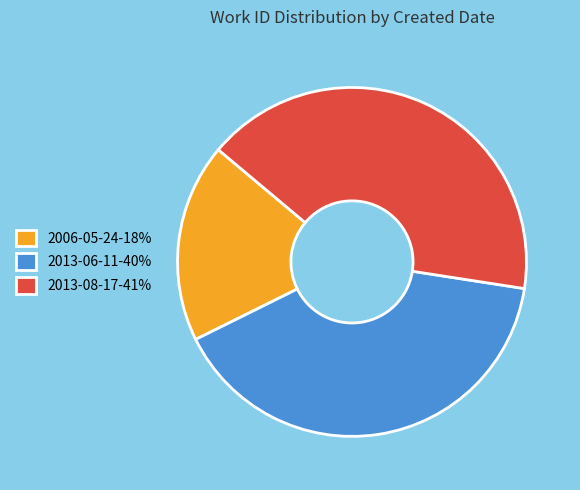

Count the number of slices in the pie.

3